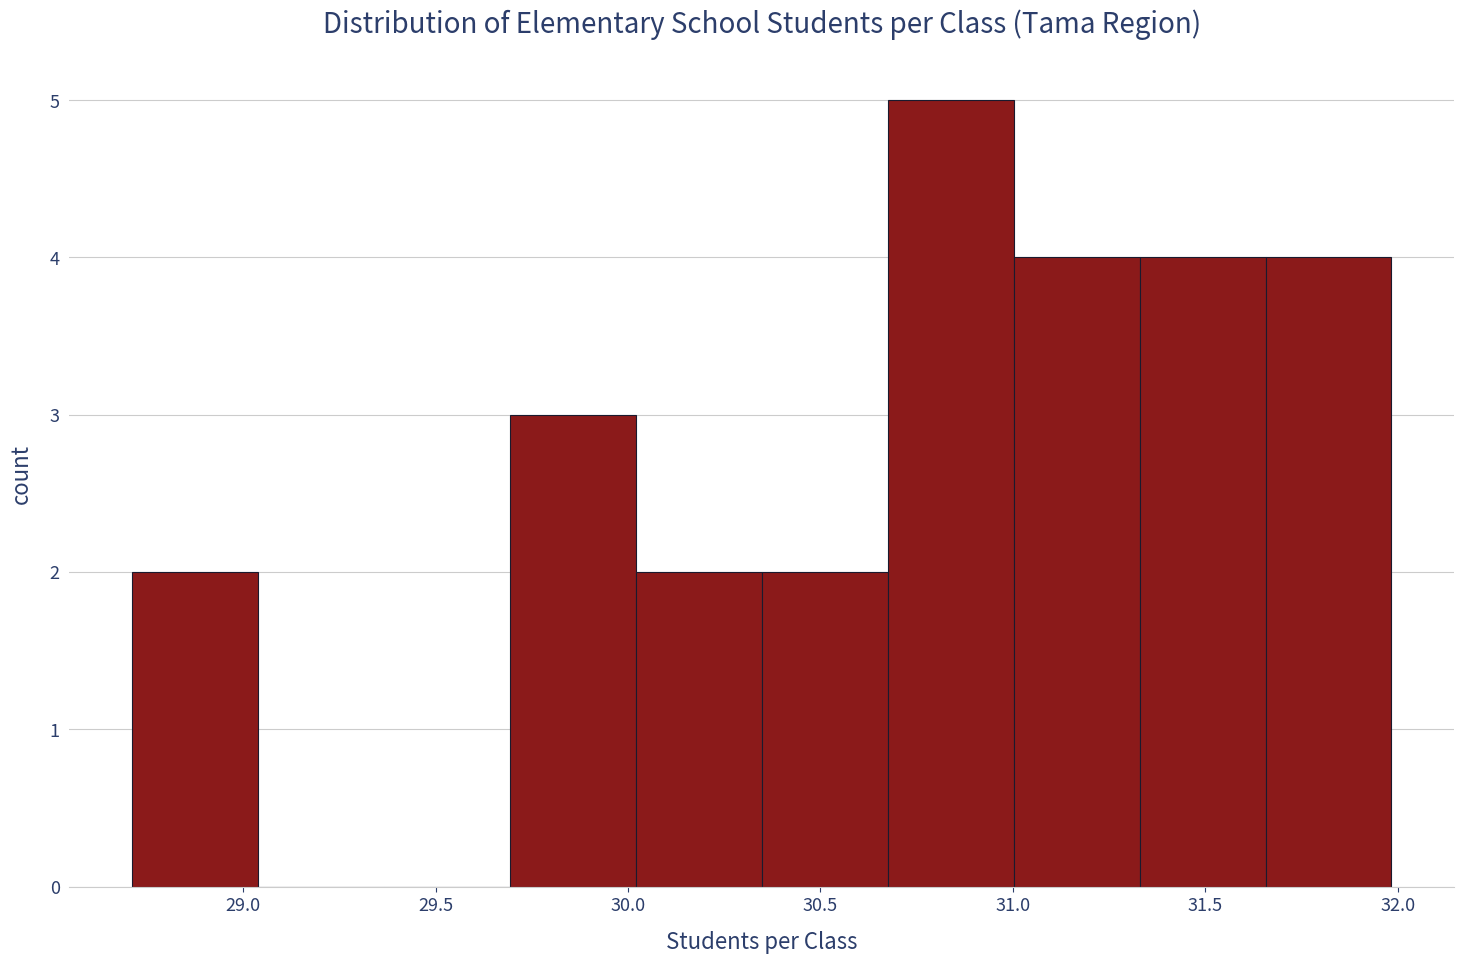

Which range on the x-axis has the tallest bar?

30.70 to 31.00